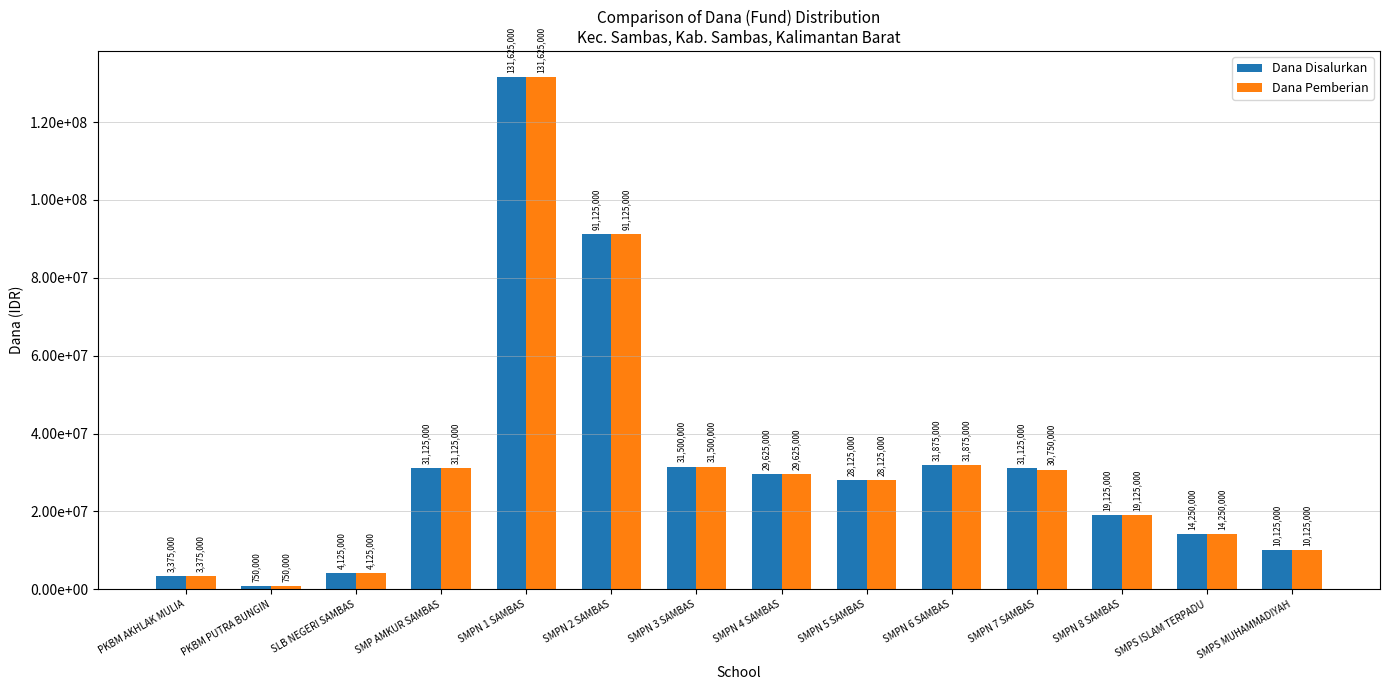

What is the label of the 7th bar from the right?

SMPN 4 SAMBAS